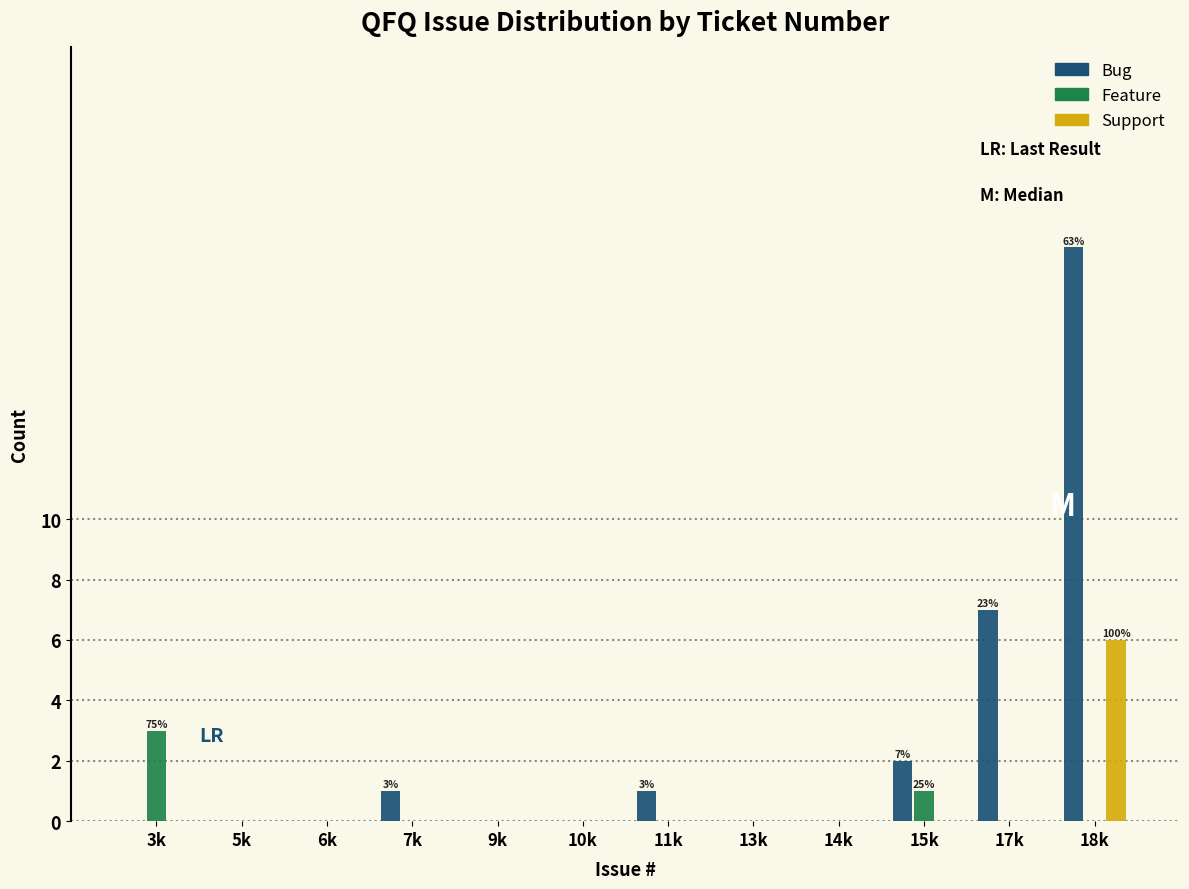

Which series changed the most between 15k and 17k?

Bug